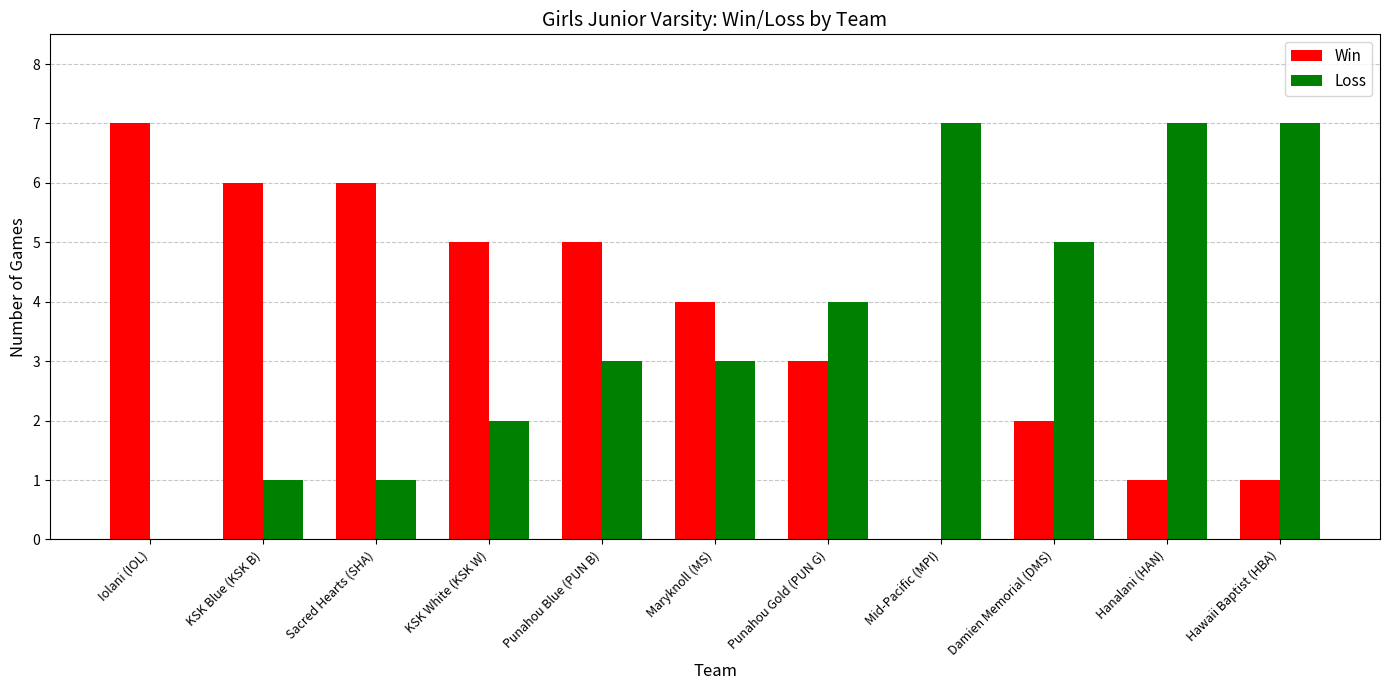

What is the average value of the Loss series?

4